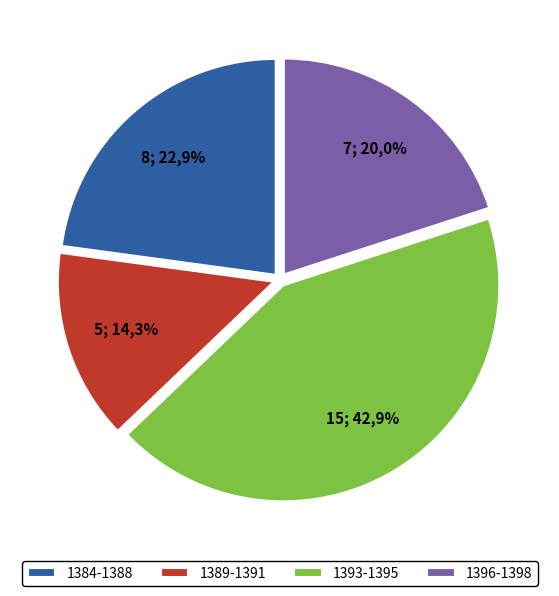

True or false: 1390 accounts for 21% of the total.

False